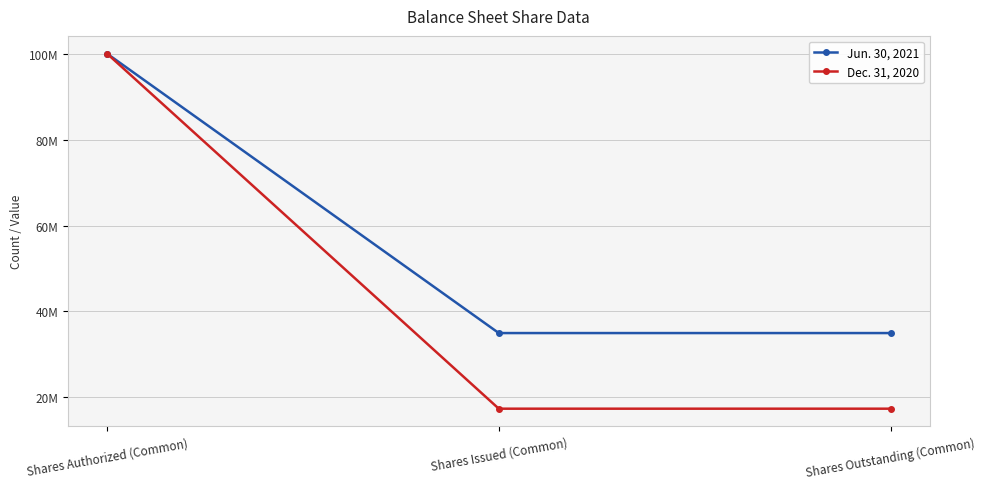

At how many categories does at least one series exceed 48294605?

1